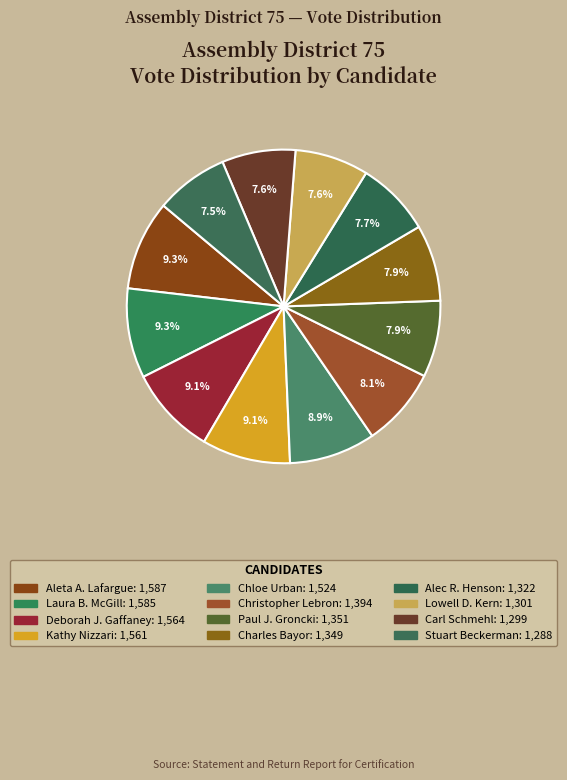

Count the number of slices in the pie.

12